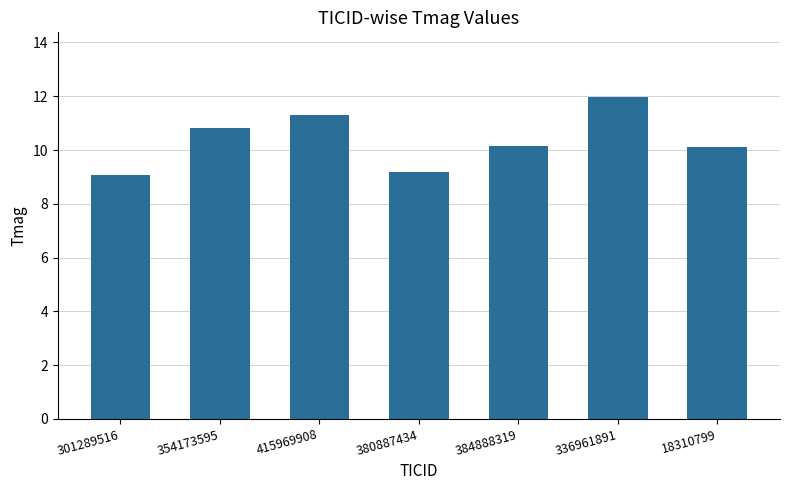

What position from the right is 336961891?

2